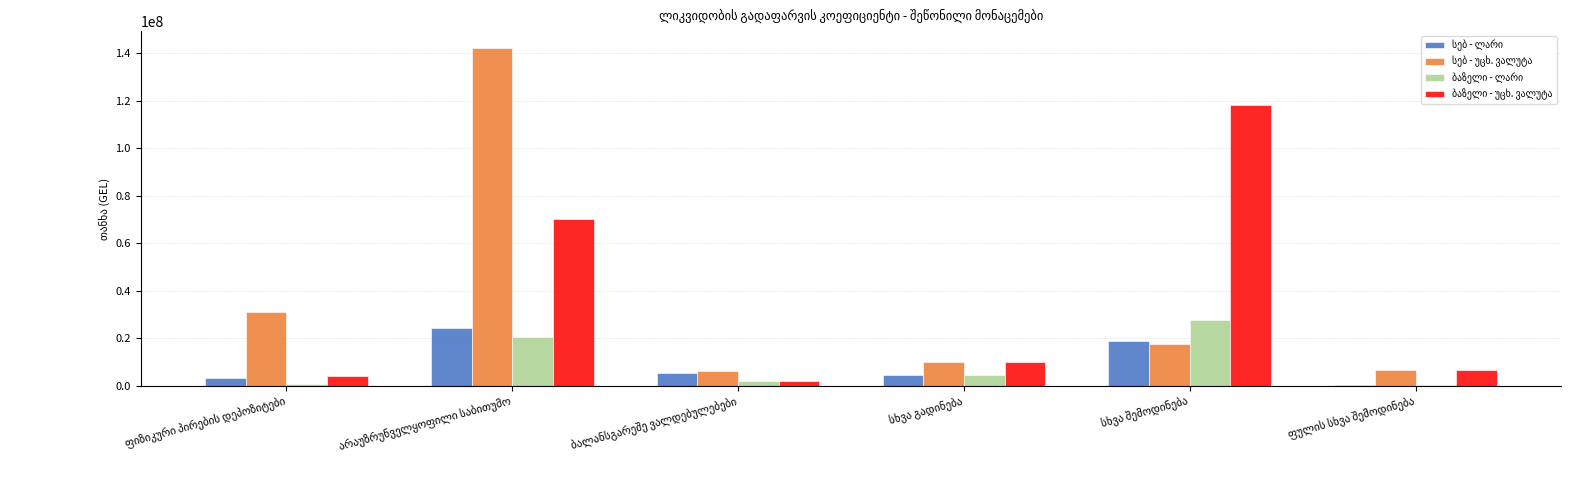

What is the maximum value shown in the chart?

142094379.3